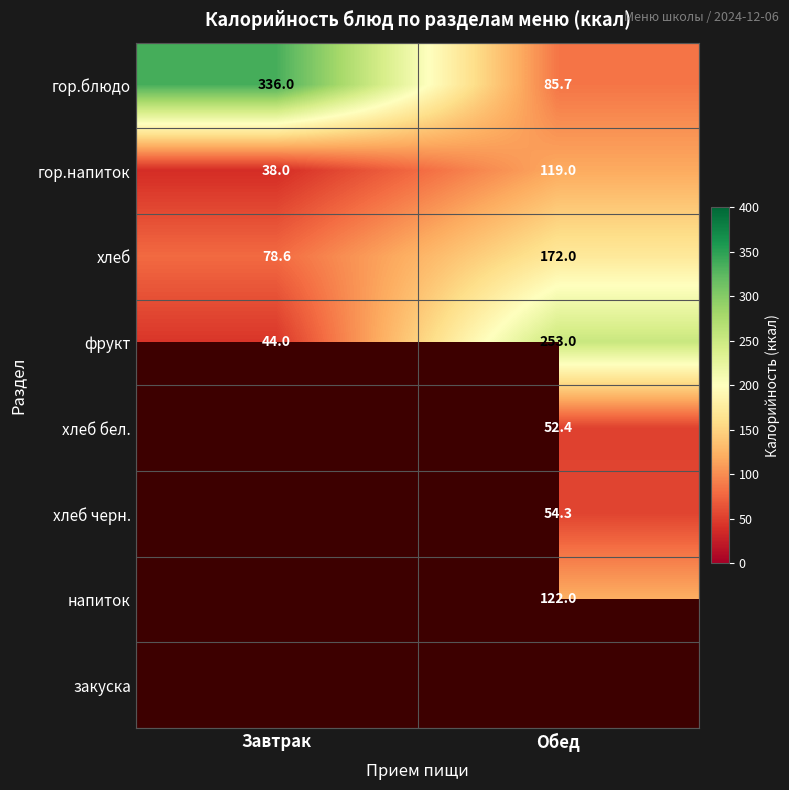

True or false: гор.блюдо has a value of 85.7 at Обед.

True